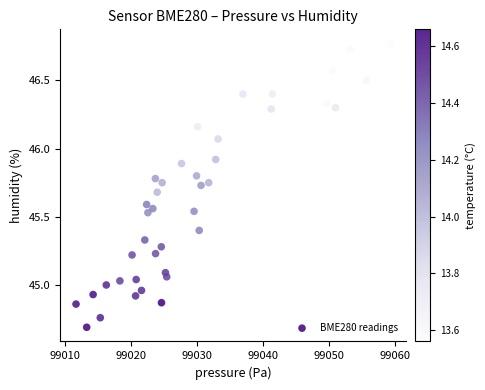

What is the range of Y values (max minus min)?

2.1